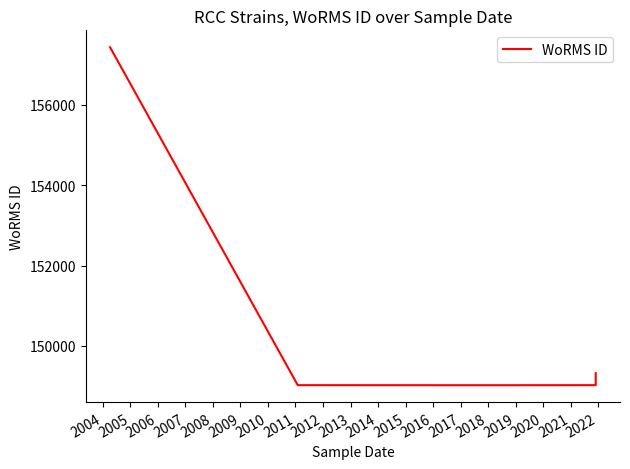

What is the average value?

150475